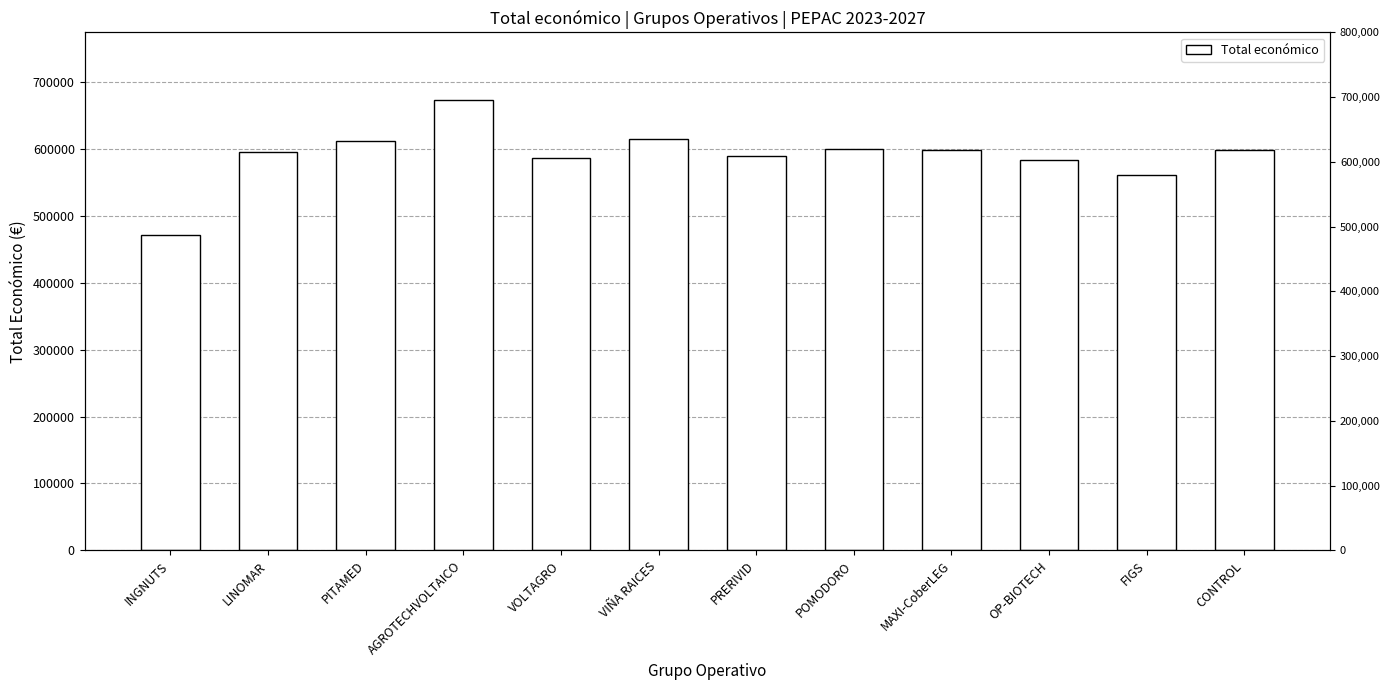

List the labels in order of value, smallest first.

INGNUTS, FIGS, OP-BIOTECH, VOLTAGRO, PRERIVID, LINOMAR, CONTROL, MAXI-CoberLEG, POMODORO, PITAMED, VIÑA RAICES, AGROTECHVOLTAICO